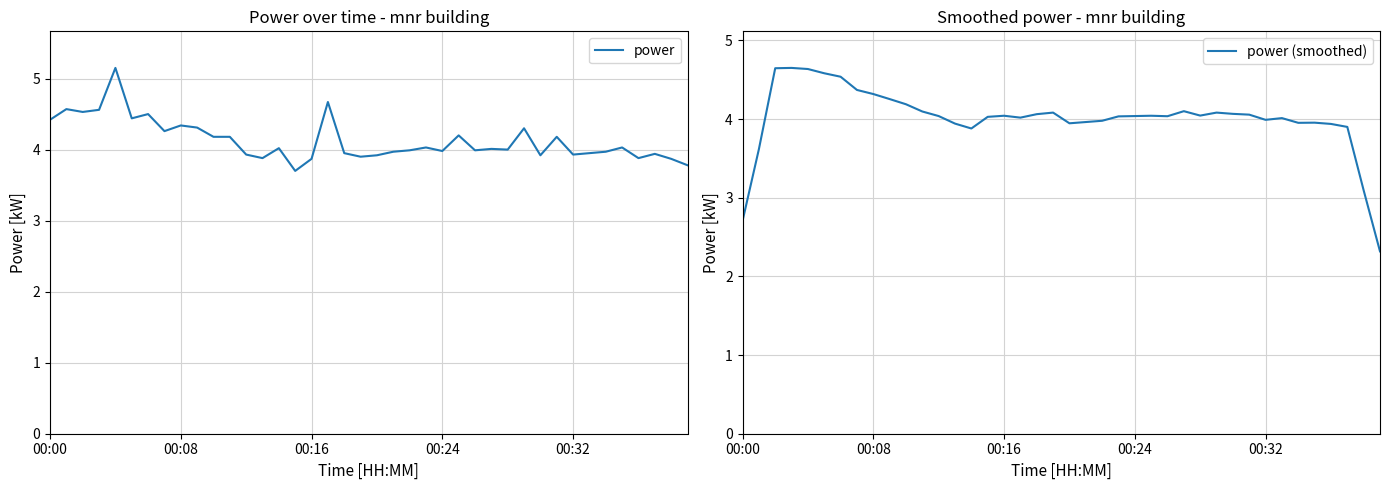

True or false: power and power (smoothed) intersect in this chart.

True